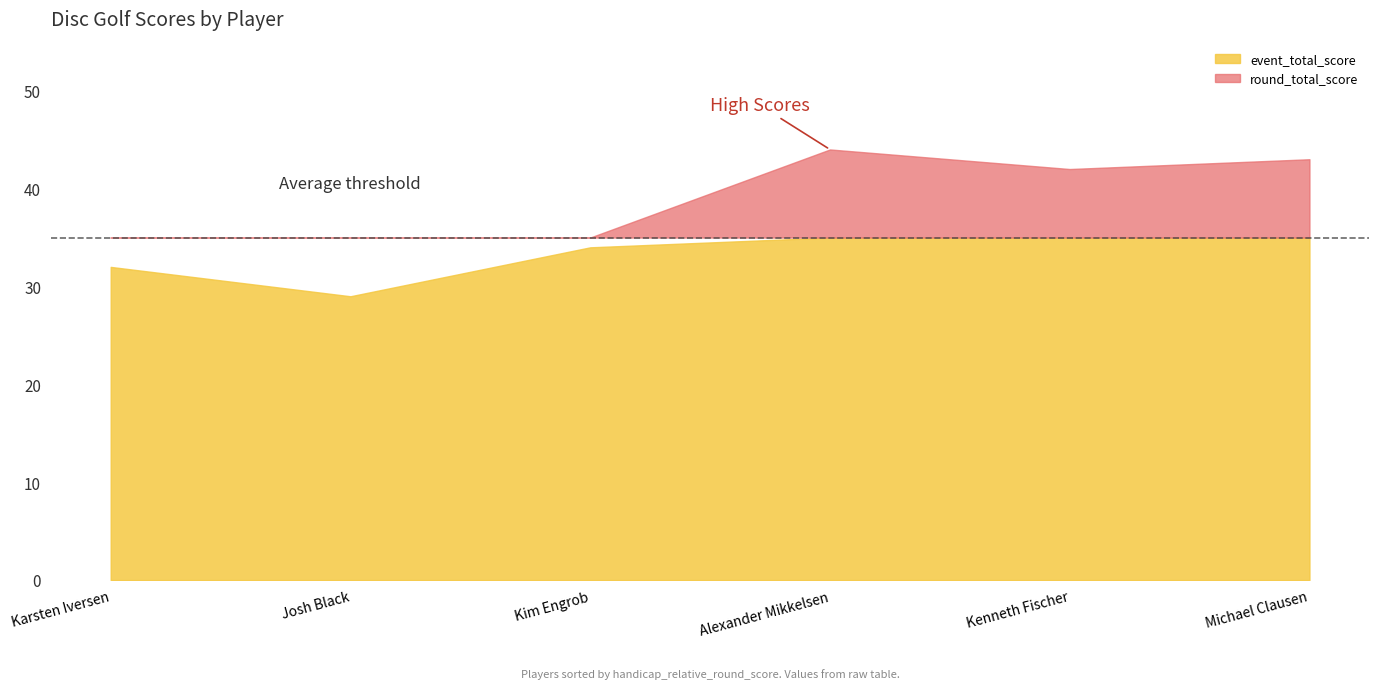

Which series has the largest total across all categories?

event_total_score